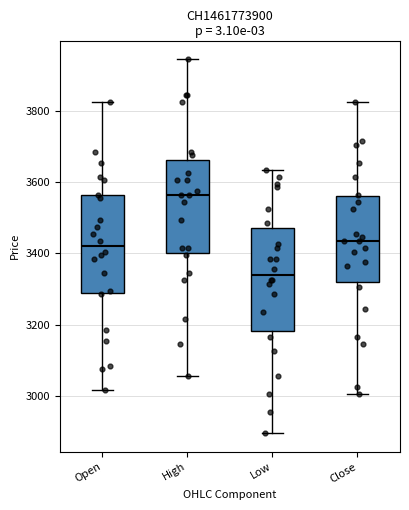

Reading left to right, transcribe this box plot: for each box, give where its median line is, the range the box spans, and where its two whiskers end, as read against the y-axis. The values are not printed on the chart, so give them approximately, as read against the axis.

Open: median 3420, box 3280 to 3560, whiskers 3020 to 3820
High: median 3560, box 3400 to 3660, whiskers 3060 to 3940
Low: median 3340, box 3180 to 3480, whiskers 2900 to 3640
Close: median 3440, box 3320 to 3560, whiskers 3000 to 3820